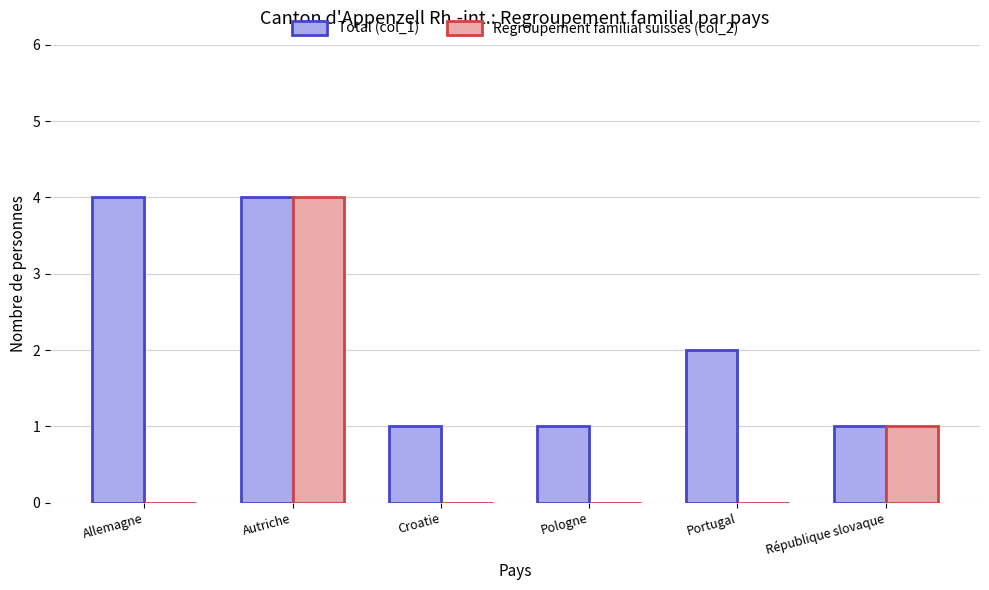

How many distinct data groups are displayed?

2